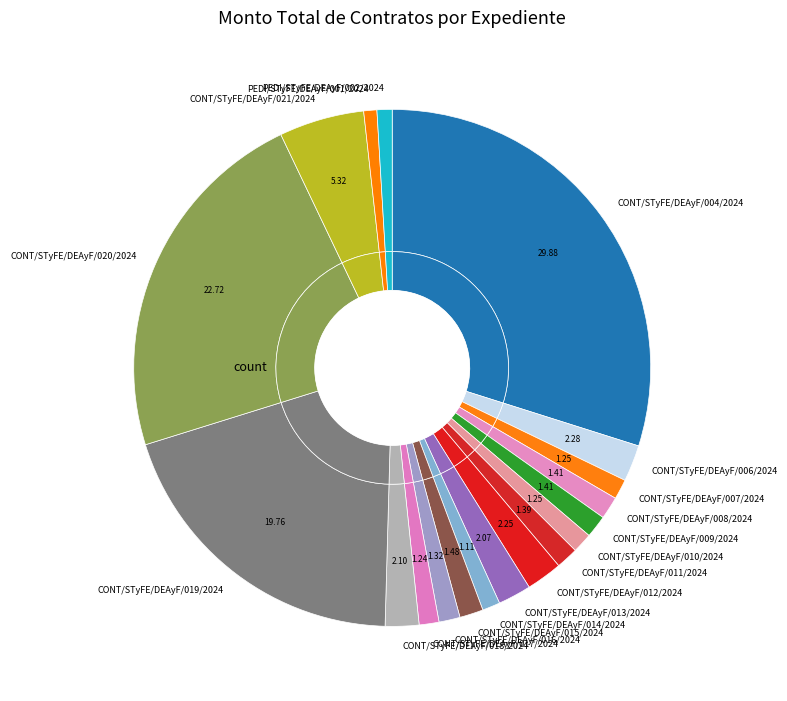

Which category has the smallest portion of the pie?

PEDI/STyFE/DEAyF/001/2024